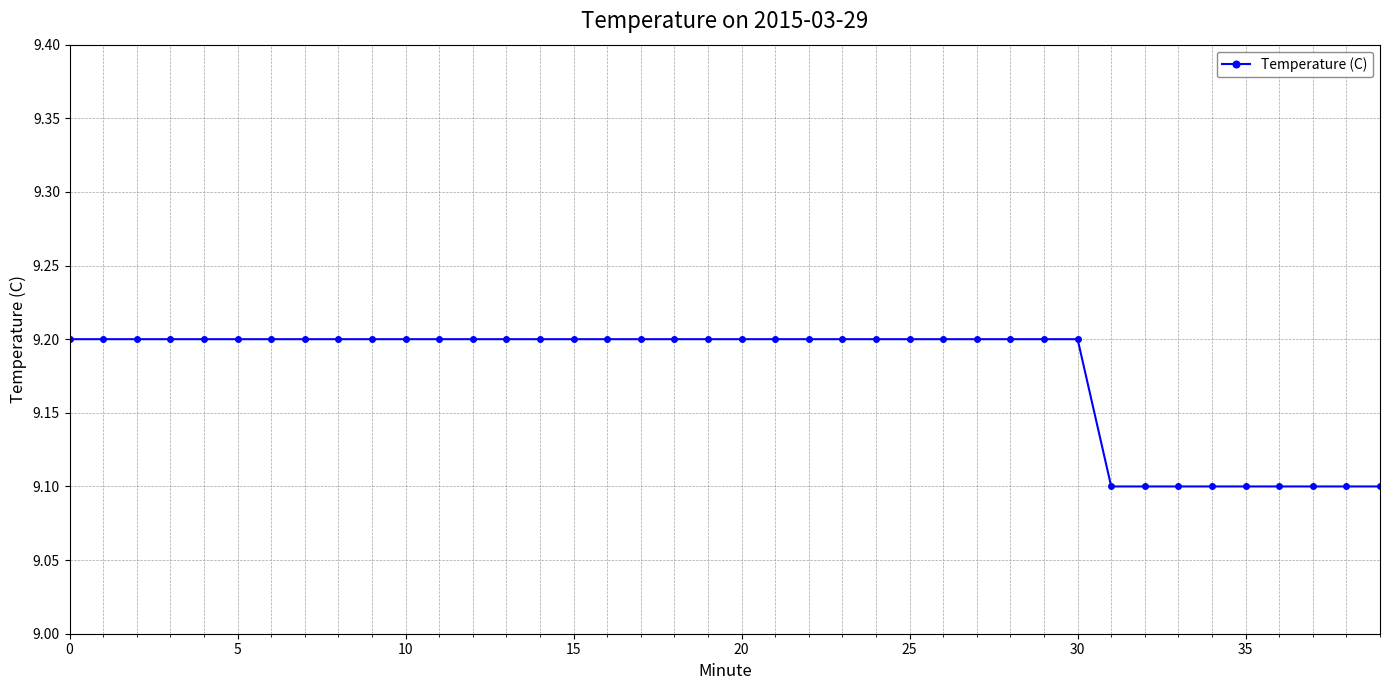

How many values are between 9 and 10?

40